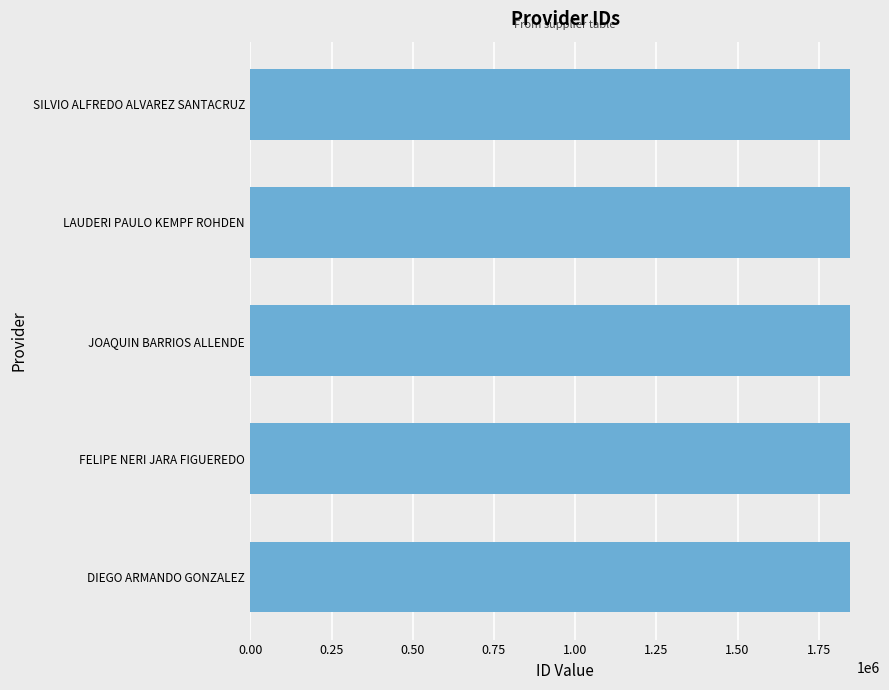

What is the difference between the second highest and second lowest values?

2